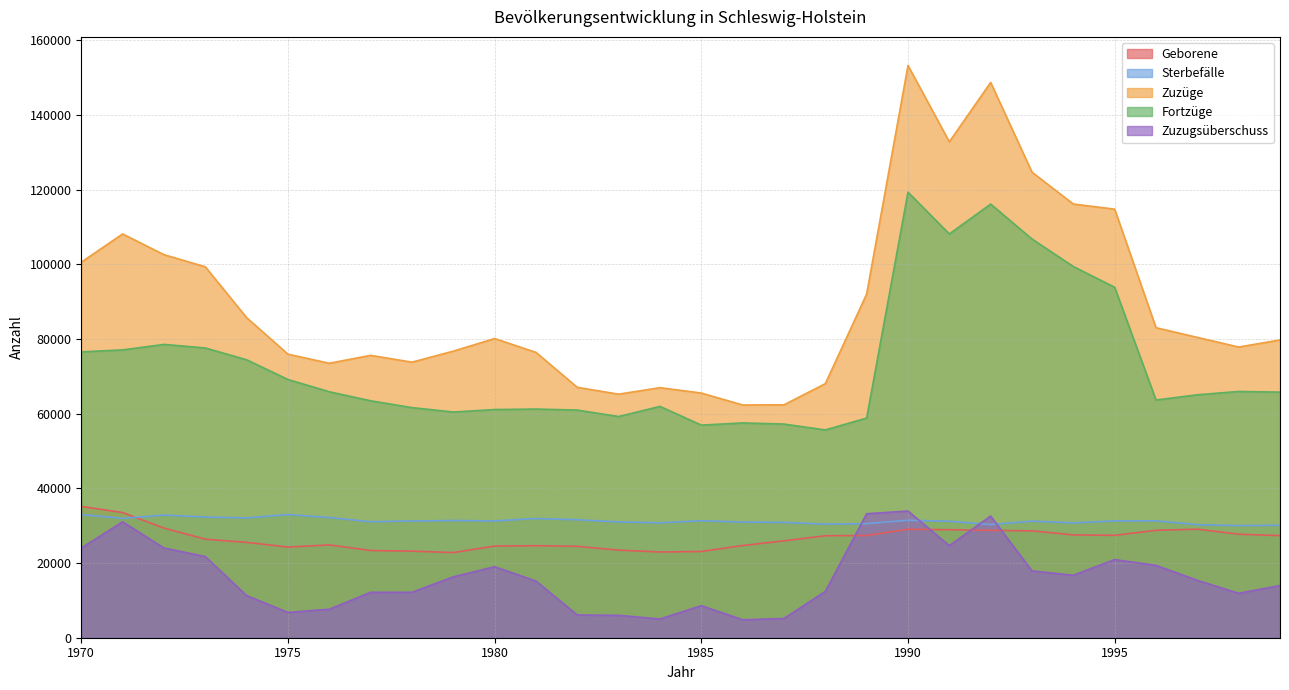

Reading left to right, transcribe all the data shown in this chart.

Geborene: 35171	33523	29354	26398	25545	24282	24861	23366	23185	22810	24545	24650	24481	23470	22958	23099	24693	25956	27310	27377	29046	28935	28757	28632	27542	27430	28766	29080	27729	27351
Sterbefälle: 32990	31951	32847	32319	32084	32993	32185	31068	31257	31400	31278	31927	31601	31017	30778	31330	30979	30885	30424	30546	31461	31202	30299	31223	30766	31288	31314	30274	30042	30110
Zuzüge: 100586	108157	102601	99359	85734	75949	73519	75636	73811	76764	80137	76428	67070	65237	66980	65537	62344	62384	68053	92060	153275	132827	148737	124695	116168	114799	83046	80447	77864	79758
Fortzüge: 76572	77101	78569	77615	74450	69169	65889	63469	61637	60455	61123	61250	60980	59248	61962	56951	57537	57231	55652	58850	119339	108155	116152	106804	99427	93872	63666	65073	65967	65781
Zuzugsüberschuss: 24014	31056	24032	21744	11284	6780	7630	12167	12174	16309	19014	15178	6090	5989	5018	8586	4807	5153	12401	33210	33936	24672	32585	17891	16741	20927	19380	15374	11897	13977